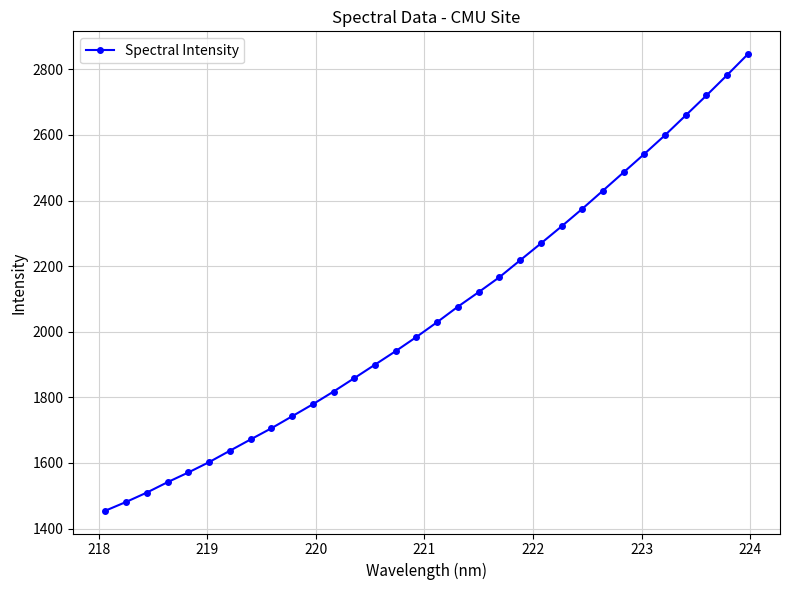

Does the chart display data point markers on the line(s)?

Yes